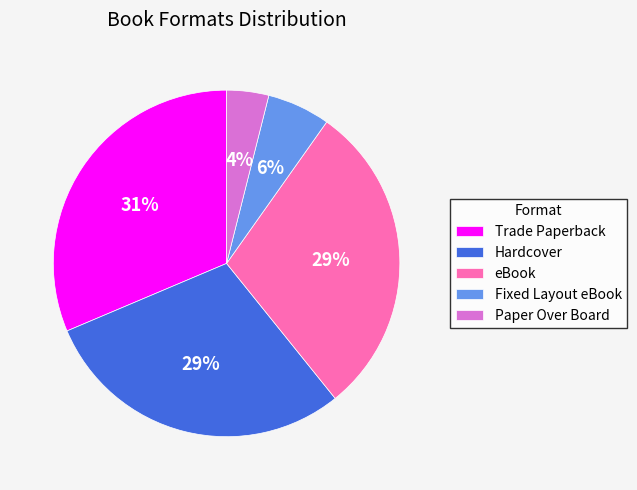

Do Fixed Layout eBook and eBook together represent more than half of the pie?

No